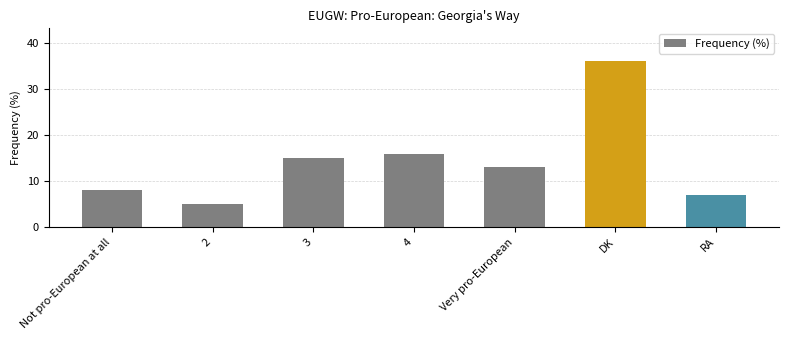

Reading left to right, what are all the values shown in this chart?

8	5	15	16	13	36	7